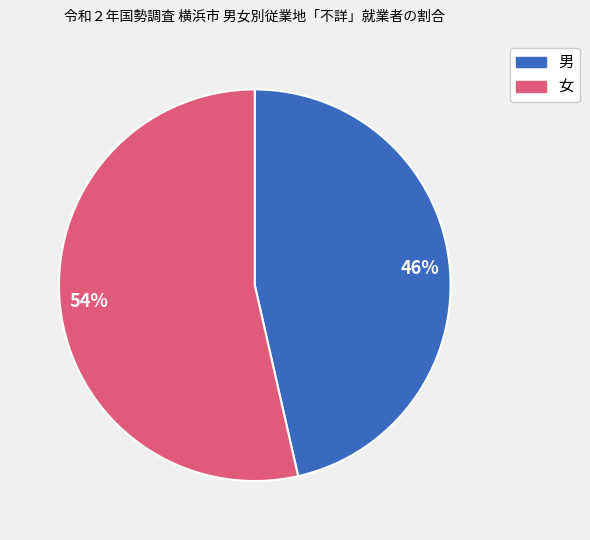

What is the smallest slice in the pie chart?

46%